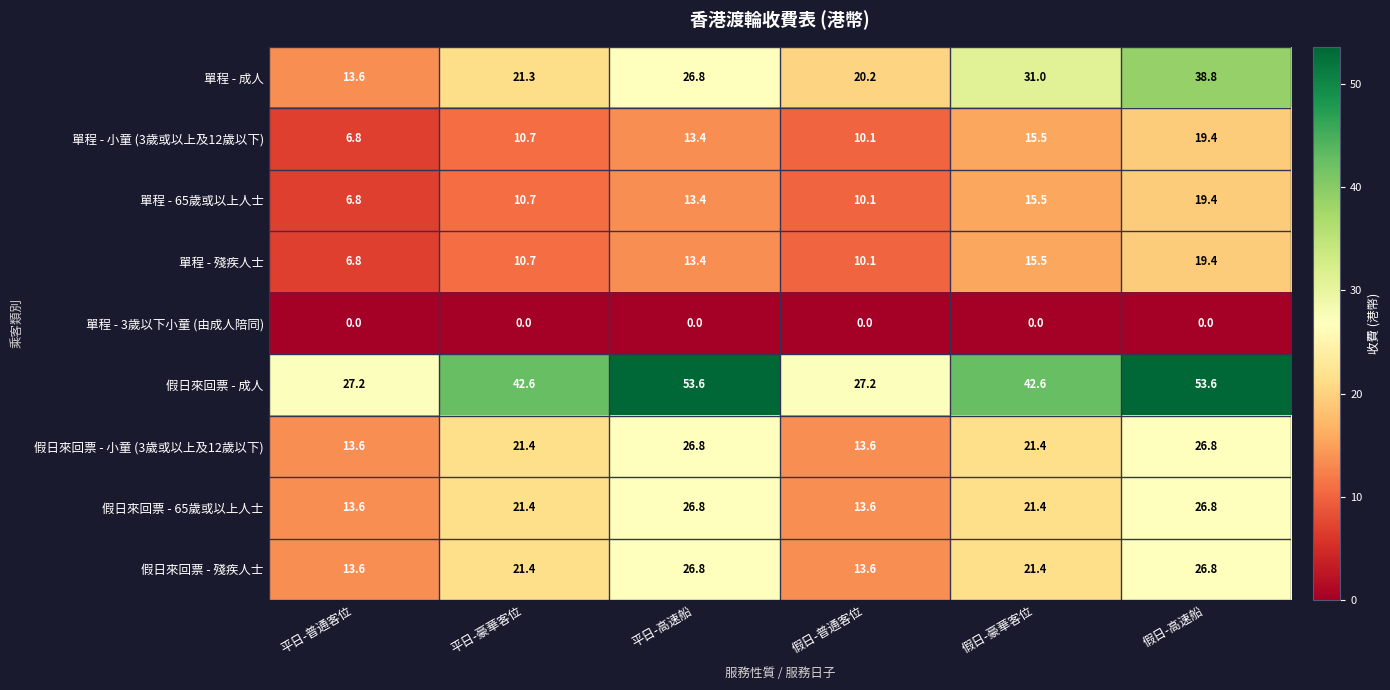

True or false: 單程 - 殘疾人士 has a value of 10.1 at 平日-普通客位.

False